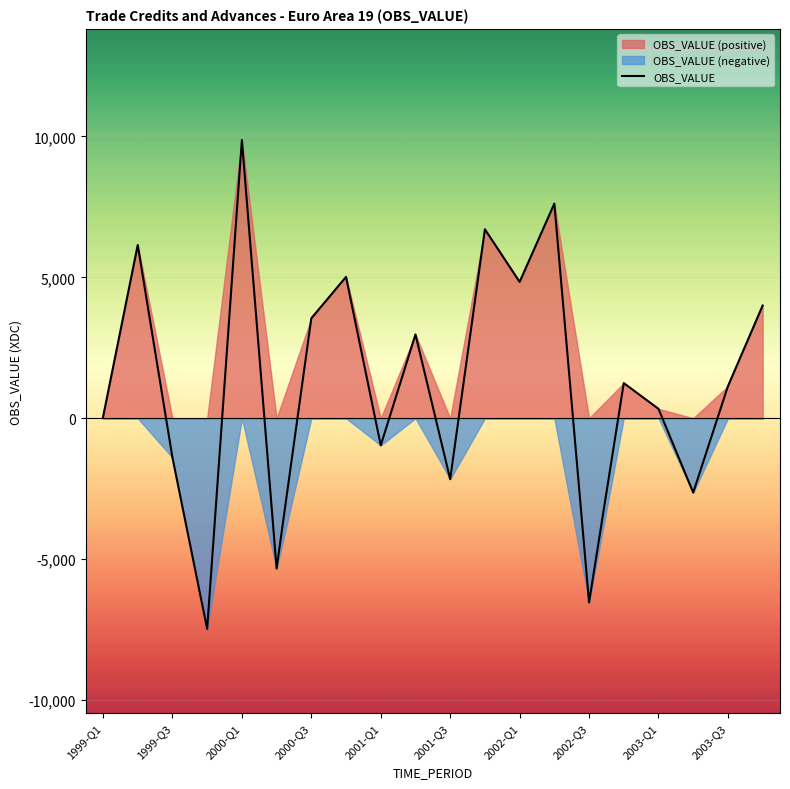

How many values exceed 1246?

10